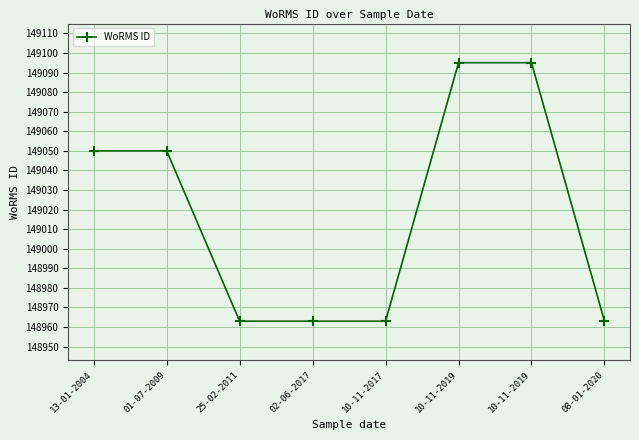

How many data points are less than 149050?

4